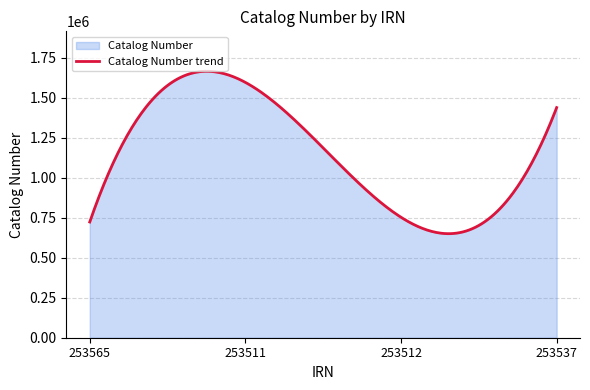

List the labels in order of value, largest first.

253511, 253537, 253512, 253565